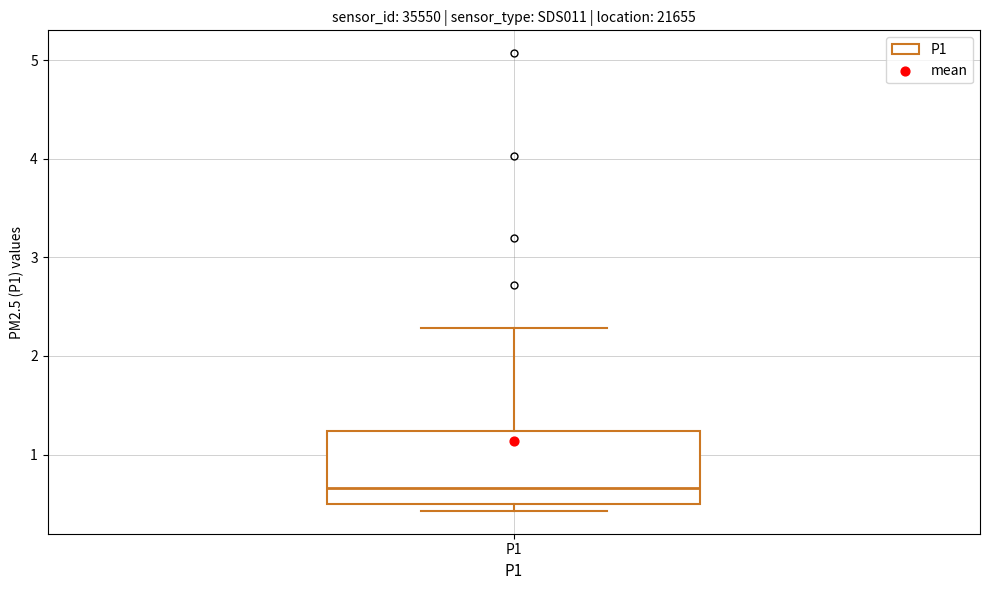

Where is the upper edge of the box for P1 on the y-axis? The values are not printed on the chart, so give them approximately, as read against the axis.

1.2